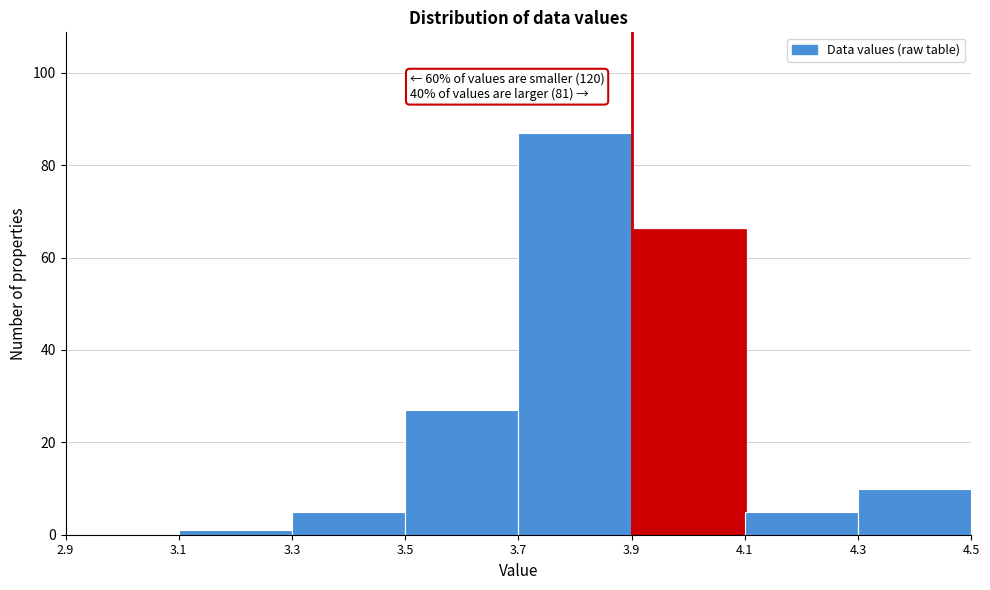

Over which range of the x-axis is the bar tallest?

3.7 to 3.9